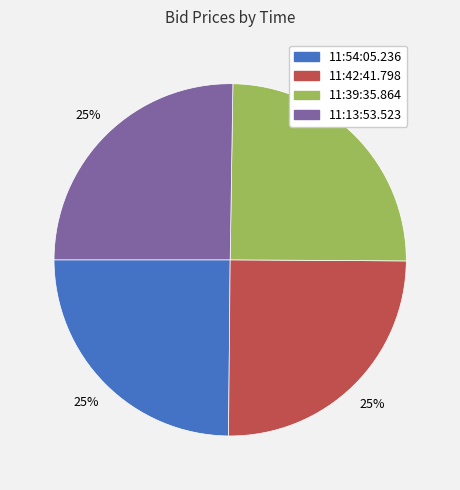

To the nearest percent, what percentage of the pie is 11:42:41.798?

25%